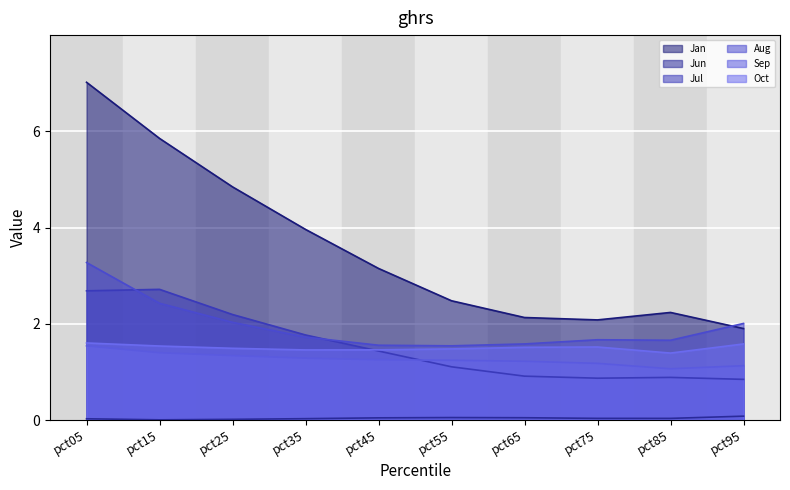

True or false: Sep and Jun intersect in this chart.

False